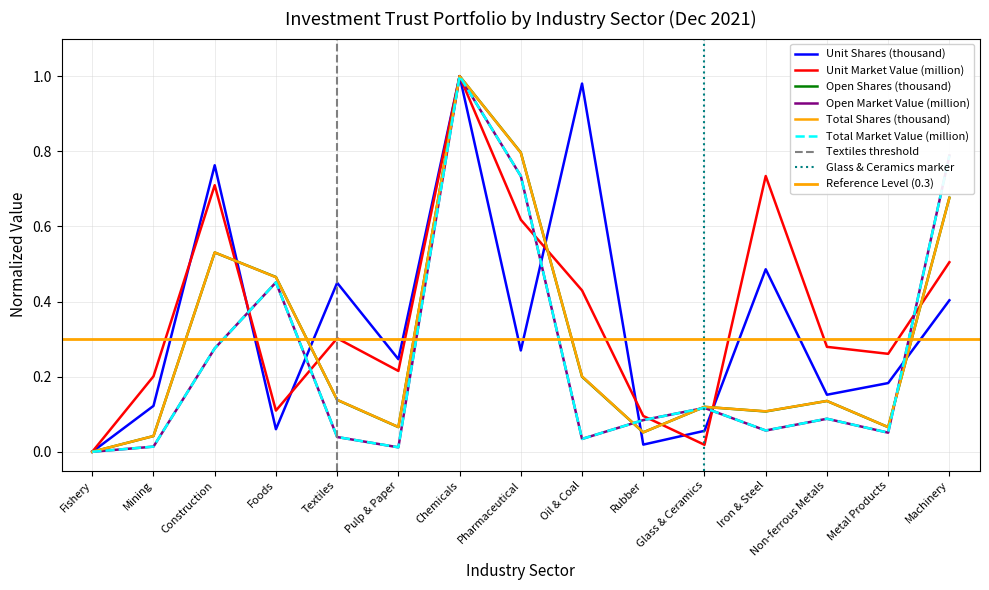

The Open Market Value (million) series shows 0.4 at Pharmaceutical. True or false?

False